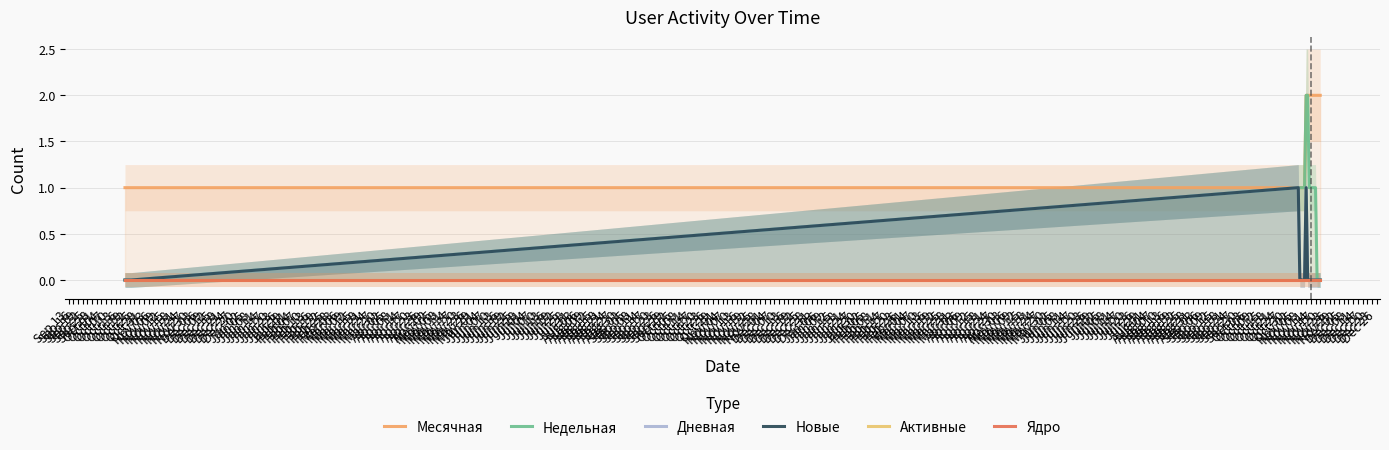

What is the label of the 1st point from the left?

Oct 19